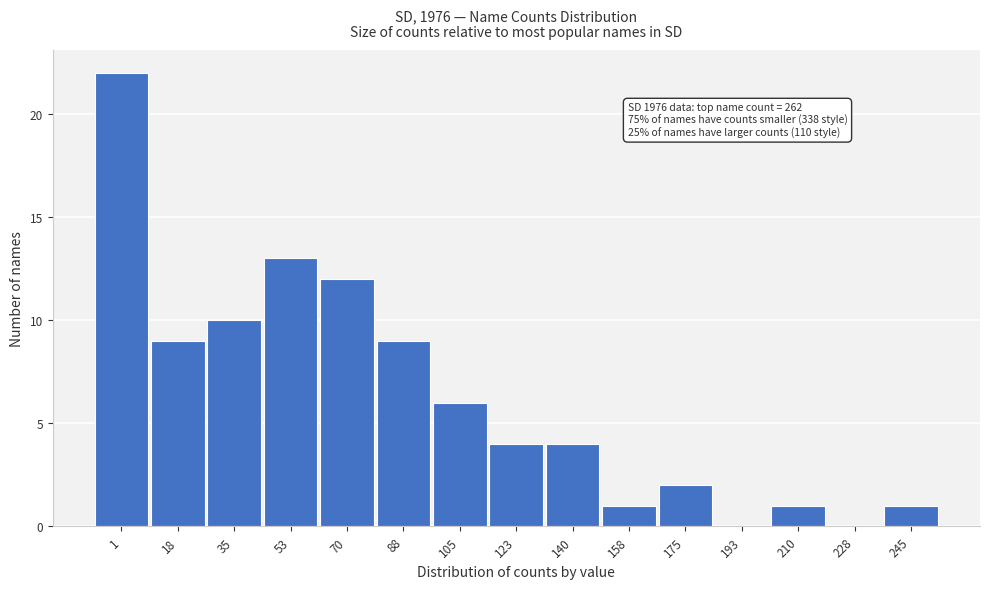

Reading left to right, transcribe all the data shown in this chart.

1=22	18=9	35=10	53=13	70=12	88=9	105=6	123=4	140=4	158=1	175=2	193=0	210=1	228=0	245=1